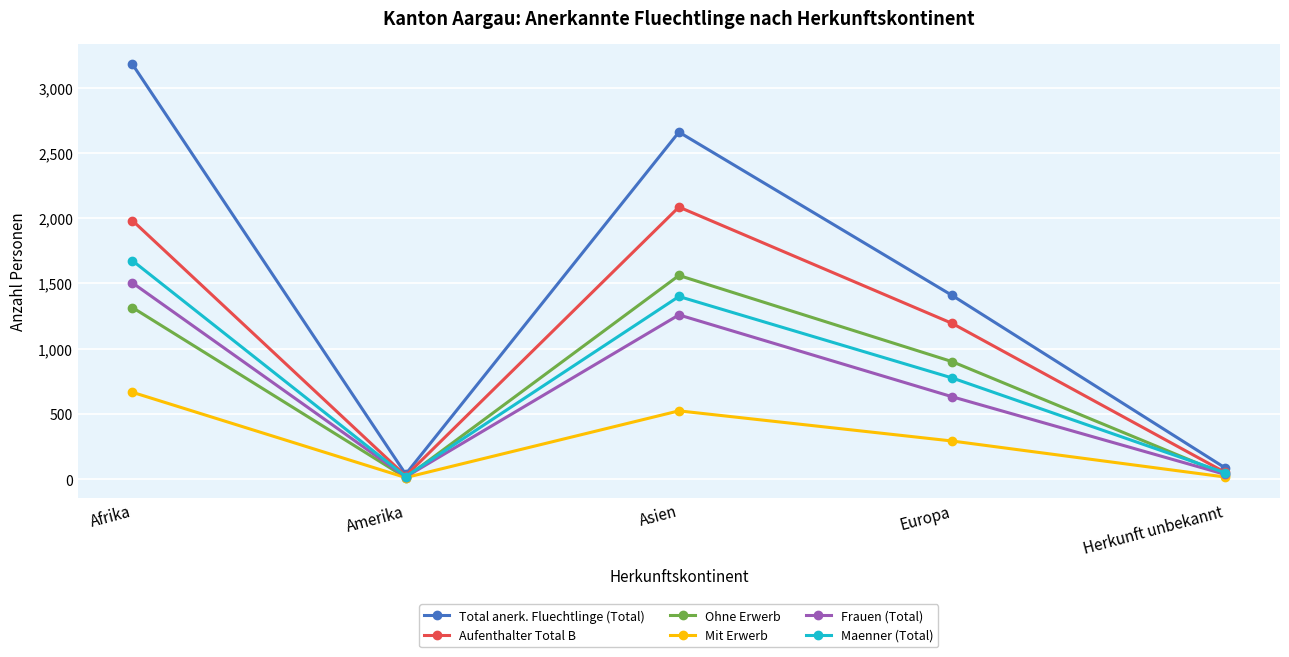

What are all the series names shown in the legend?

Total anerk. Fluechtlinge (Total), Aufenthalter Total B, Ohne Erwerb, Mit Erwerb, Frauen (Total), Maenner (Total)